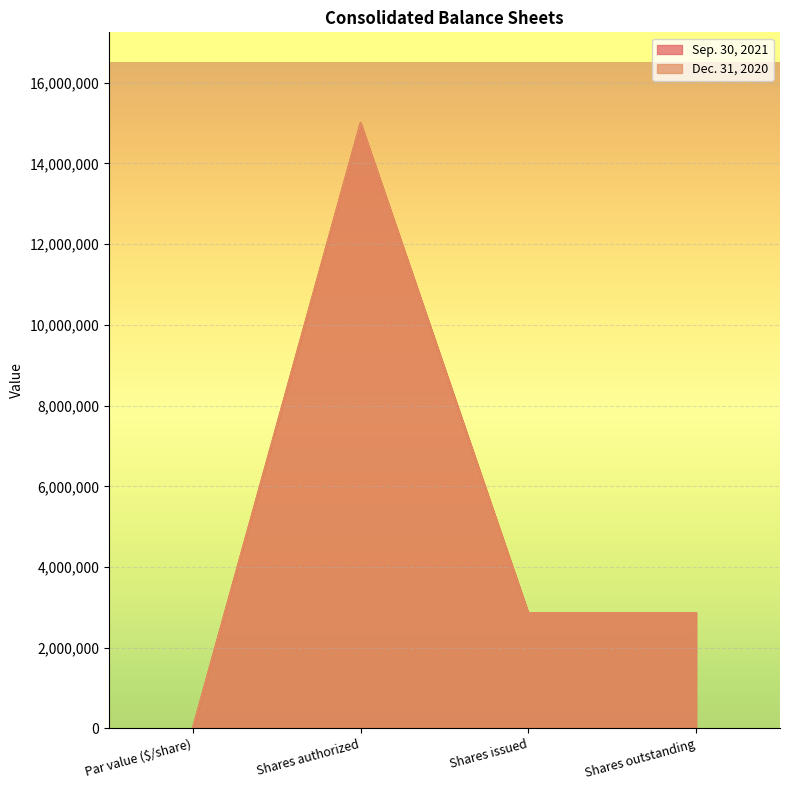

List the series in order of their overall mean, lowest first.

Dec. 31, 2020, Sep. 30, 2021